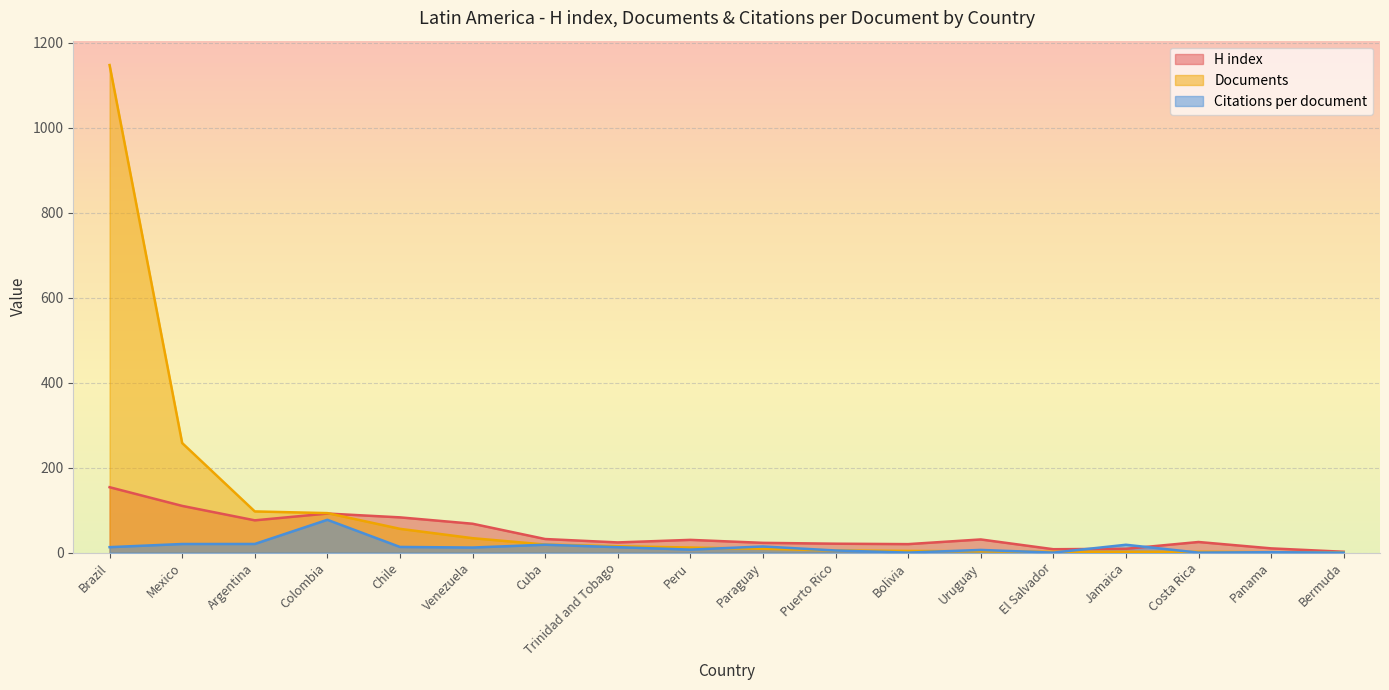

What is the value of the Citations per document point at the 13th from the left?

6.3